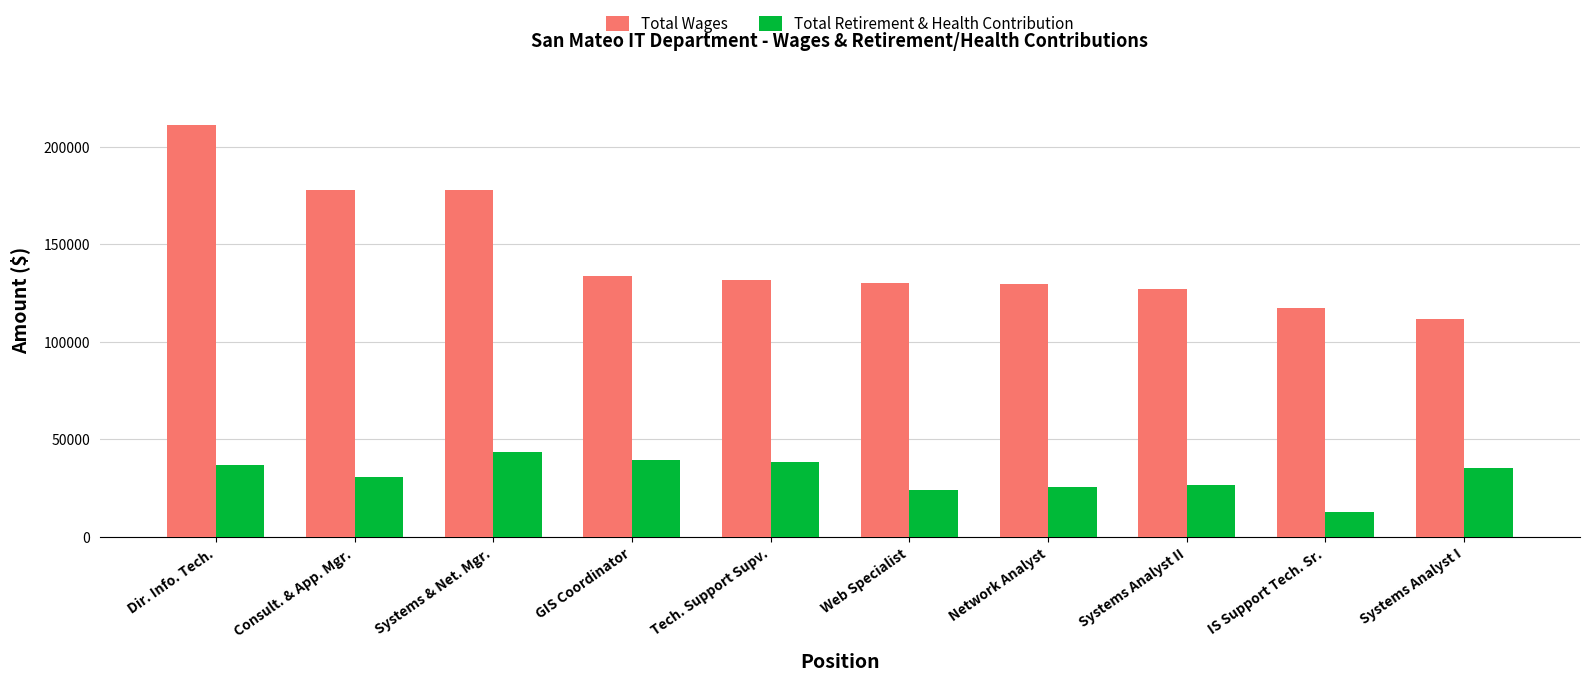

What is the sum of all Total Retirement & Health Contribution values?

313843